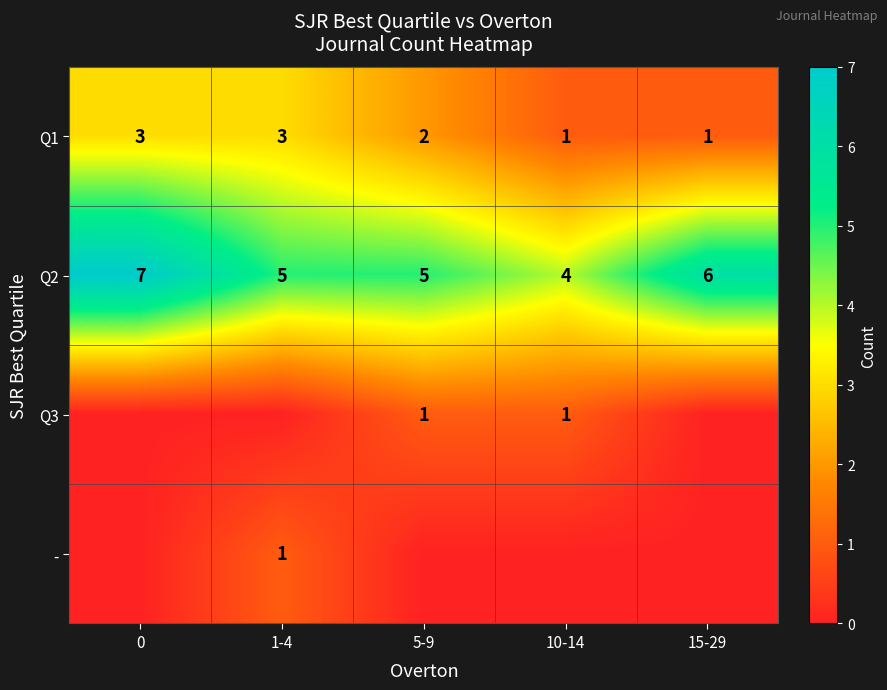

The value of Q2 at 10-14 is 2. True or false?

False